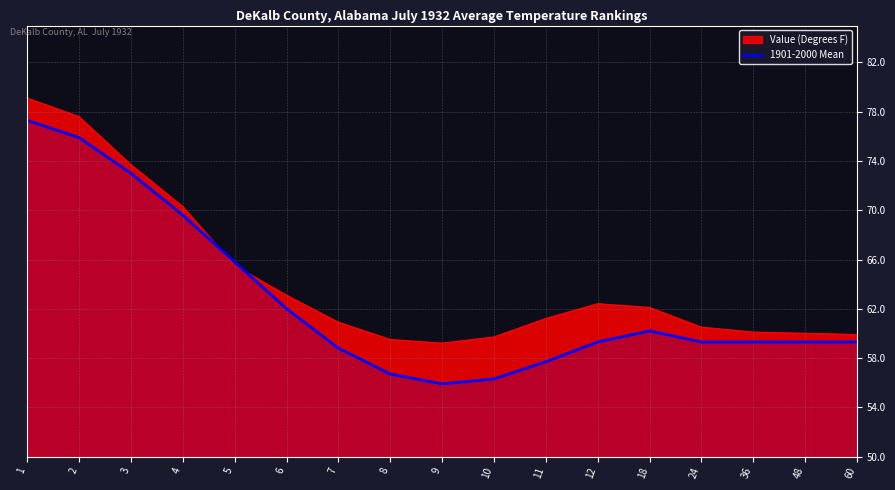

Between 8 and 11, which is larger?

11